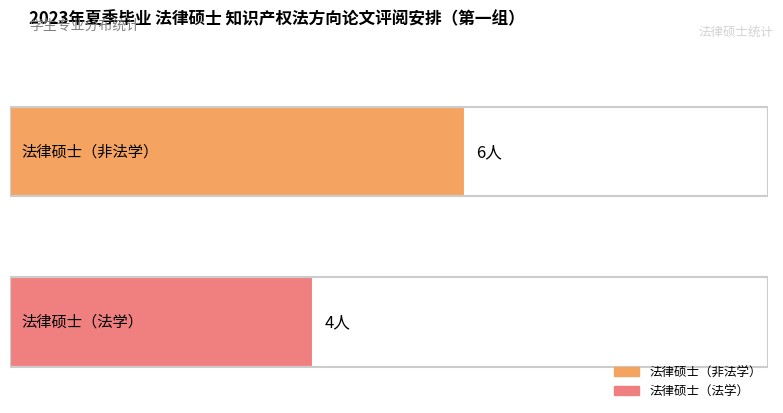

Reading left to right, what are all the values shown in this chart?

法律硕士（非法学）: 6	6
法律硕士（法学）: 4	4